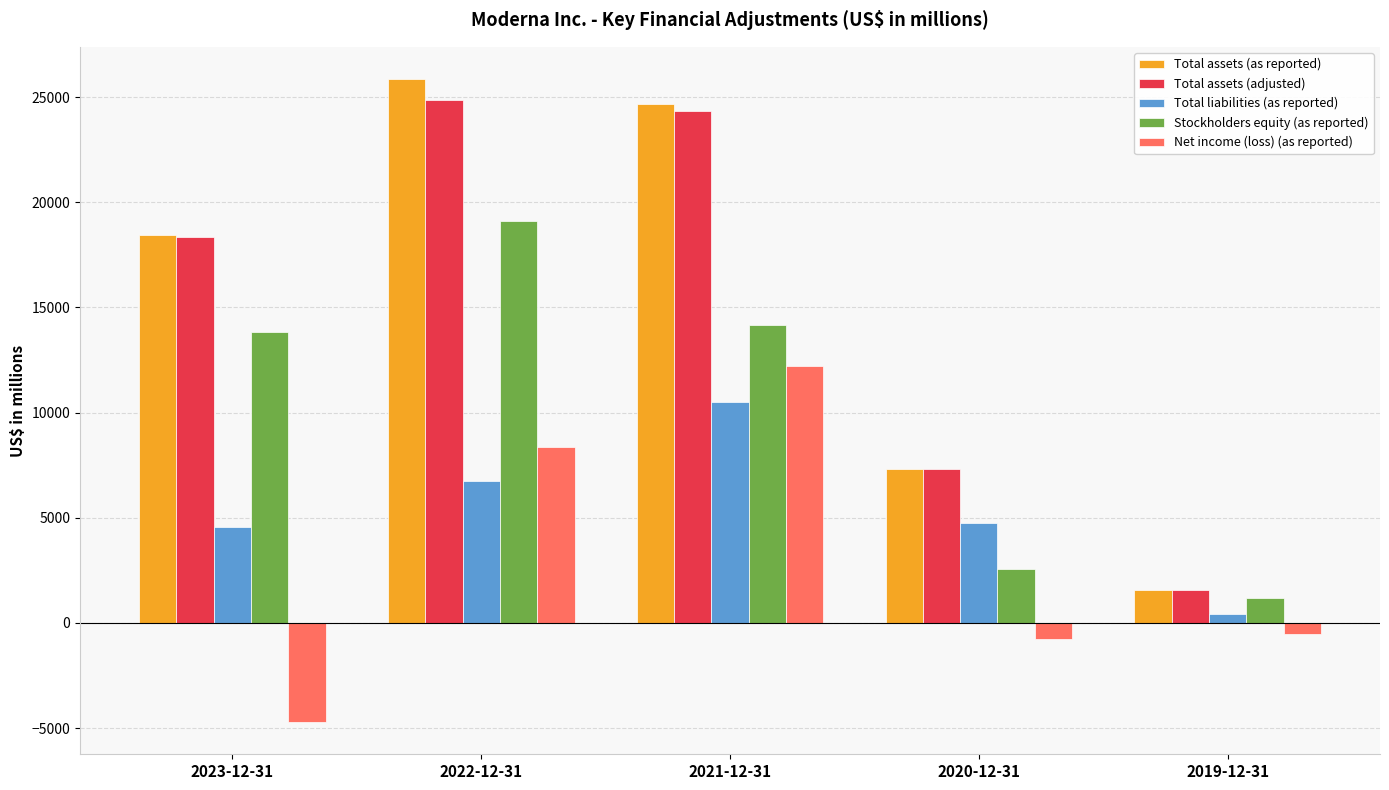

Reading left to right, extract all data points from this chart.

Total assets (as reported): 18426	25858	24669	7337	1589
Total assets (adjusted): 18345	24876	24343	7337	1589
Total liabilities (as reported): 4572	6735	10524	4775	415
Stockholders equity (as reported): 13854	19123	14145	2561	1175
Net income (loss) (as reported): -4714	8362	12202	-747	-514